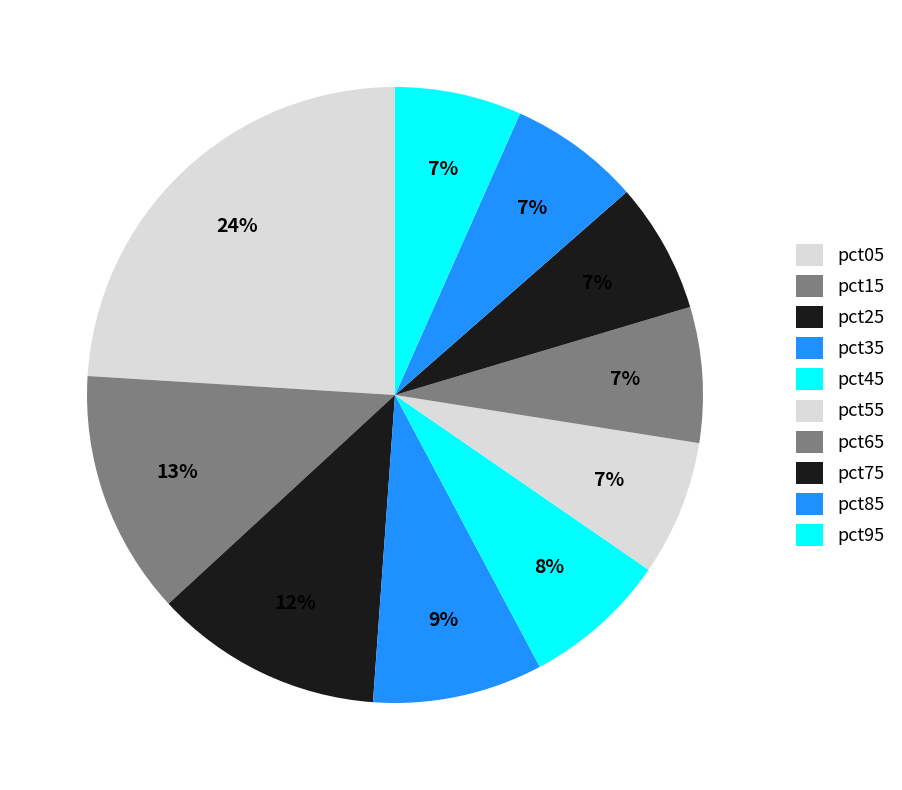

What percentage is the pct65 slice, to the nearest percent?

7%